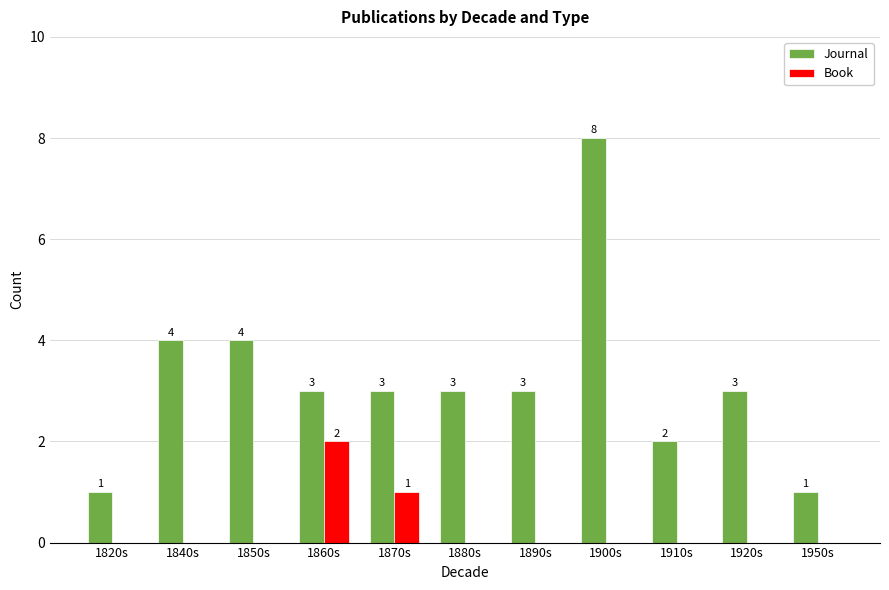

Which label corresponds to the largest value in the chart?

1900s